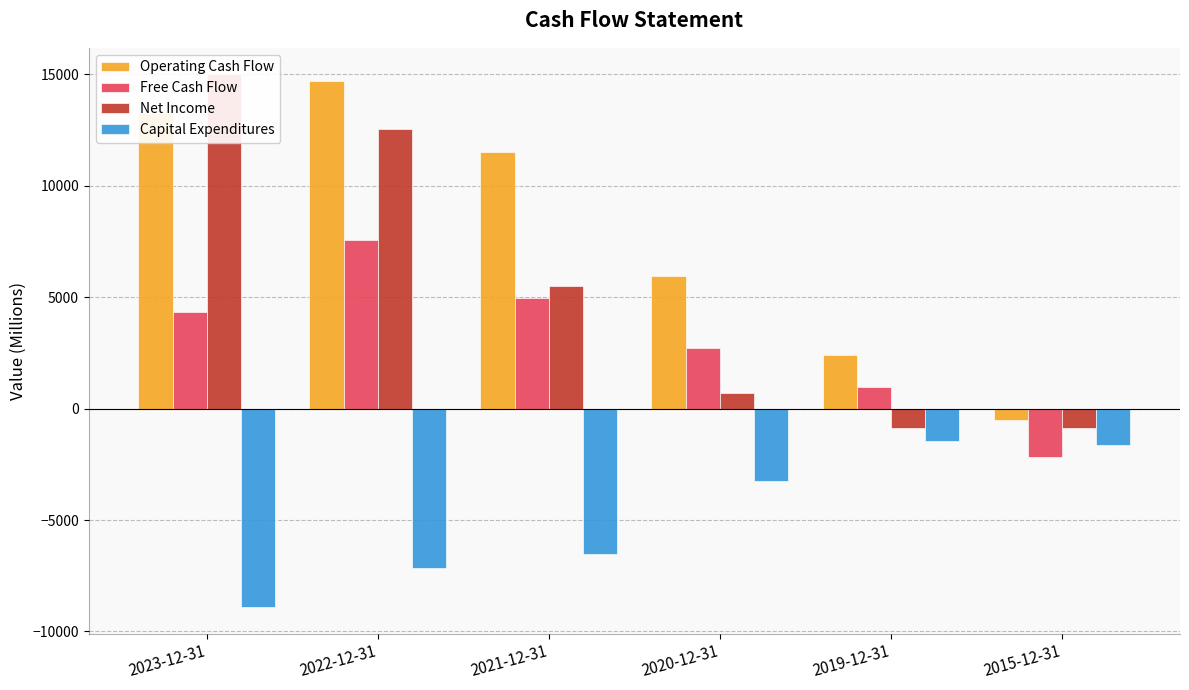

Reading left to right, list all the values displayed in this chart.

Operating Cash Flow: 2023-12-31=13256.0	2022-12-31=14724.0	2021-12-31=11497.0	2020-12-31=5943.0	2019-12-31=2405.0	2015-12-31=-524.5
Free Cash Flow: 2023-12-31=4357.0	2022-12-31=7561.0	2021-12-31=4983.0	2020-12-31=2711.0	2019-12-31=973.0	2015-12-31=-2159.3
Net Income: 2023-12-31=14997.0	2022-12-31=12556.0	2021-12-31=5519.0	2020-12-31=721.0	2019-12-31=-862.0	2015-12-31=-888.7
Capital Expenditures: 2023-12-31=-8899.0	2022-12-31=-7163.0	2021-12-31=-6514.0	2020-12-31=-3232.0	2019-12-31=-1432.0	2015-12-31=-1634.8